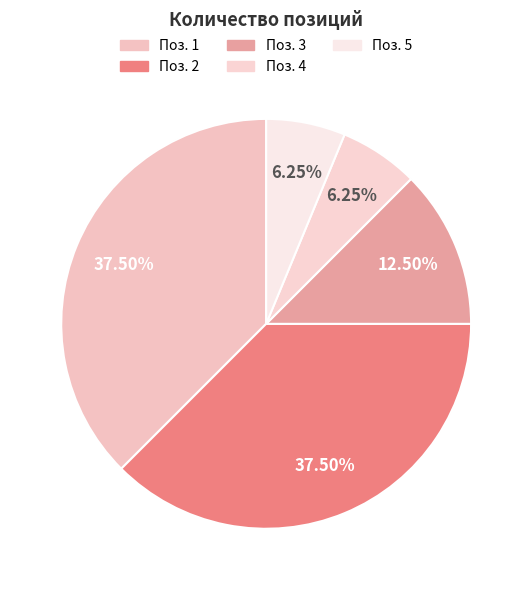

Which slice is the largest?

1